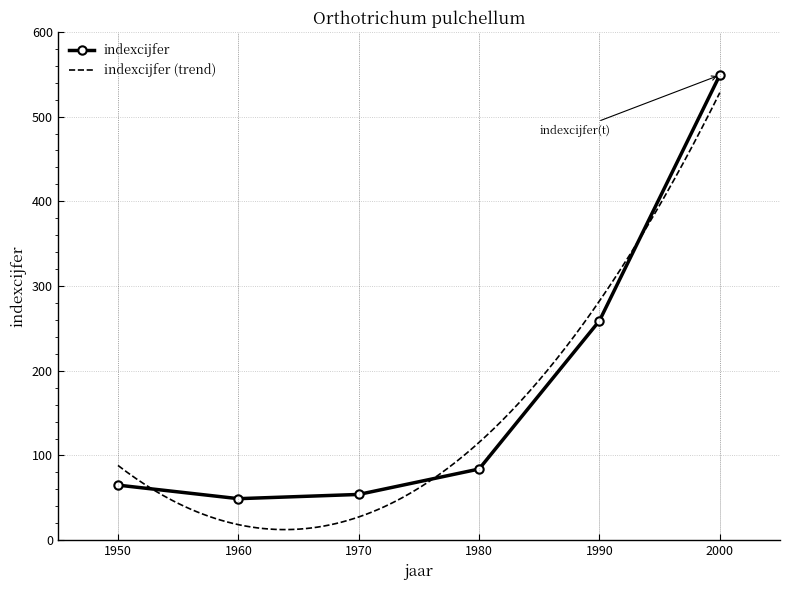

What is the sum of all values?

1060